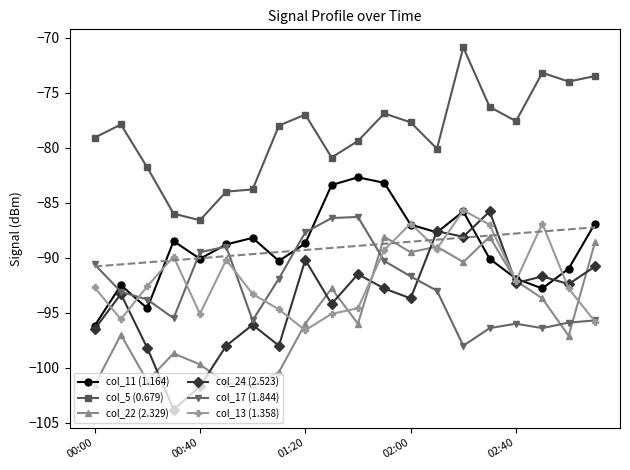

In col_17 (1.844), how many points are higher than both neighbors (excluding endpoints)?

3